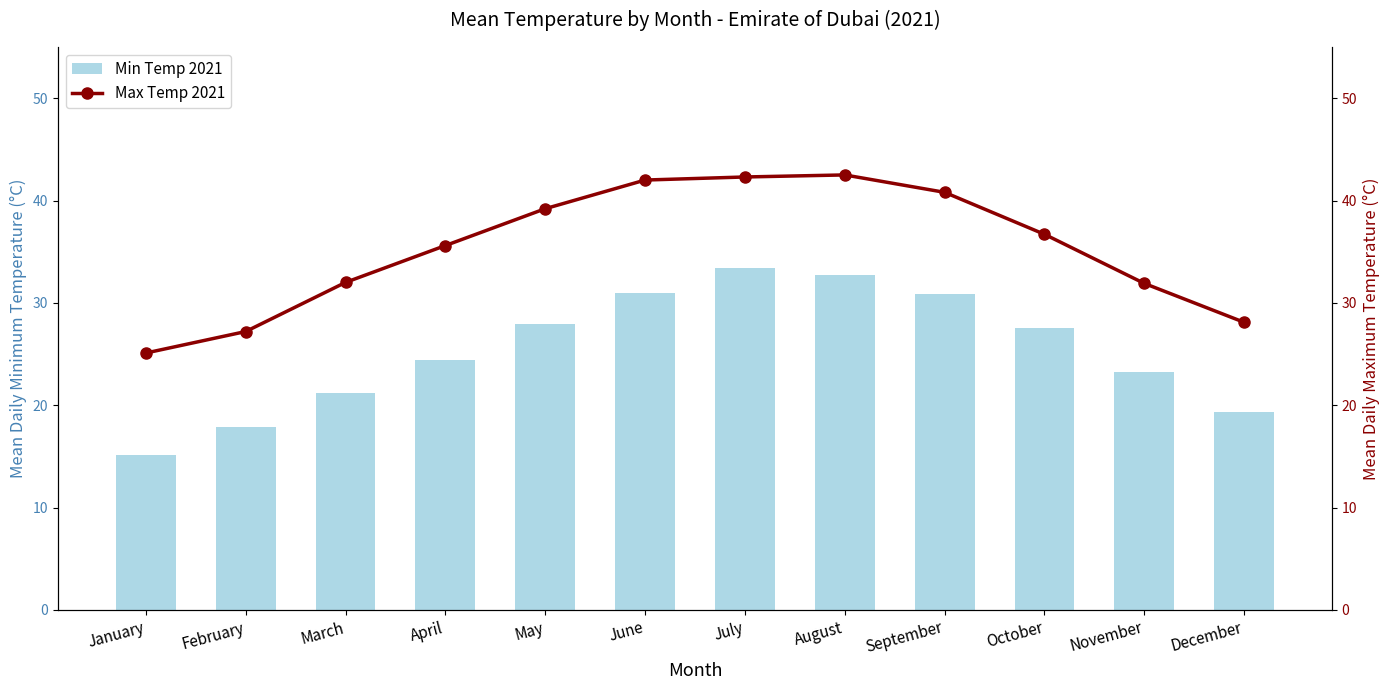

Which series changed the most between July and October?

Min Temp 2021